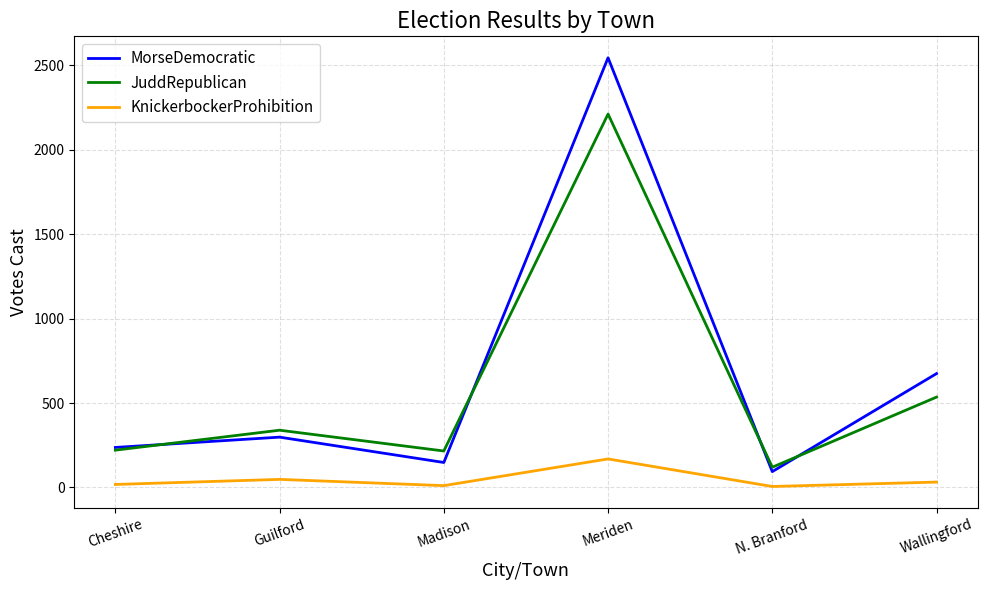

True or false: KnickerbockerProhibition and MorseDemocratic intersect in this chart.

False